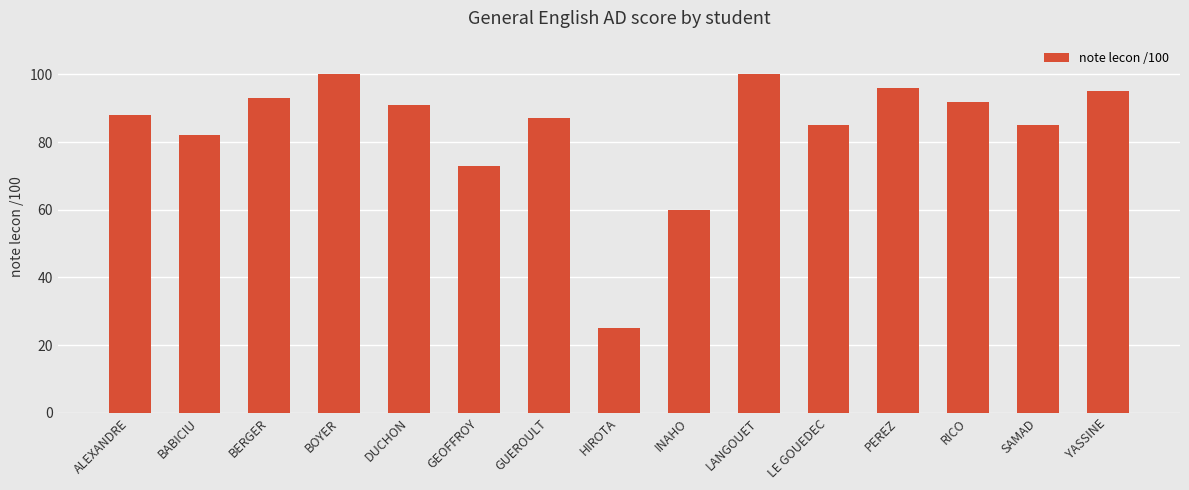

What value does the data have at LANGOUET?

100